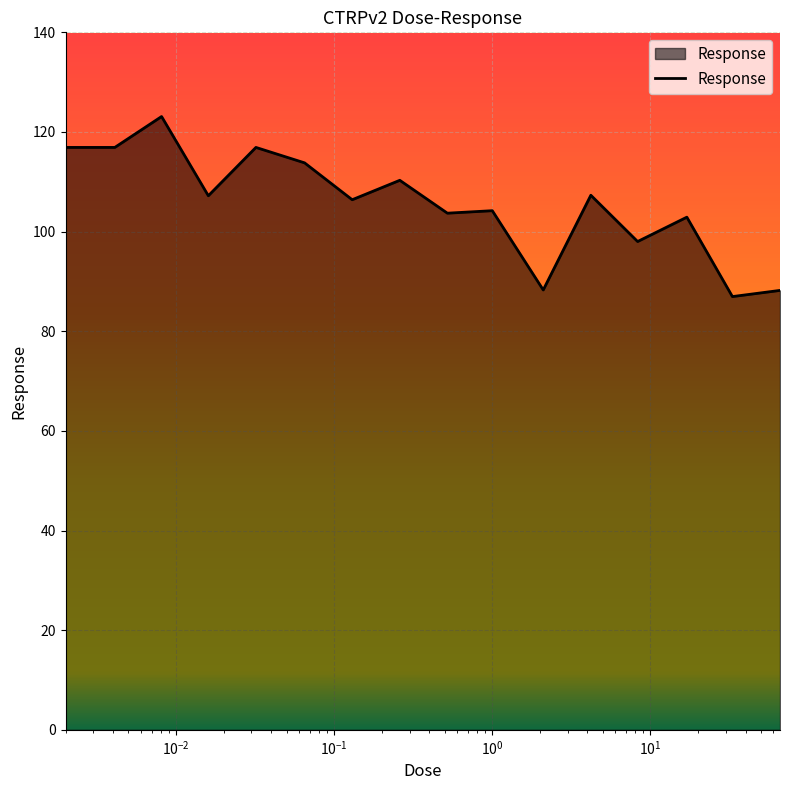

What is the smallest value displayed?

87.0